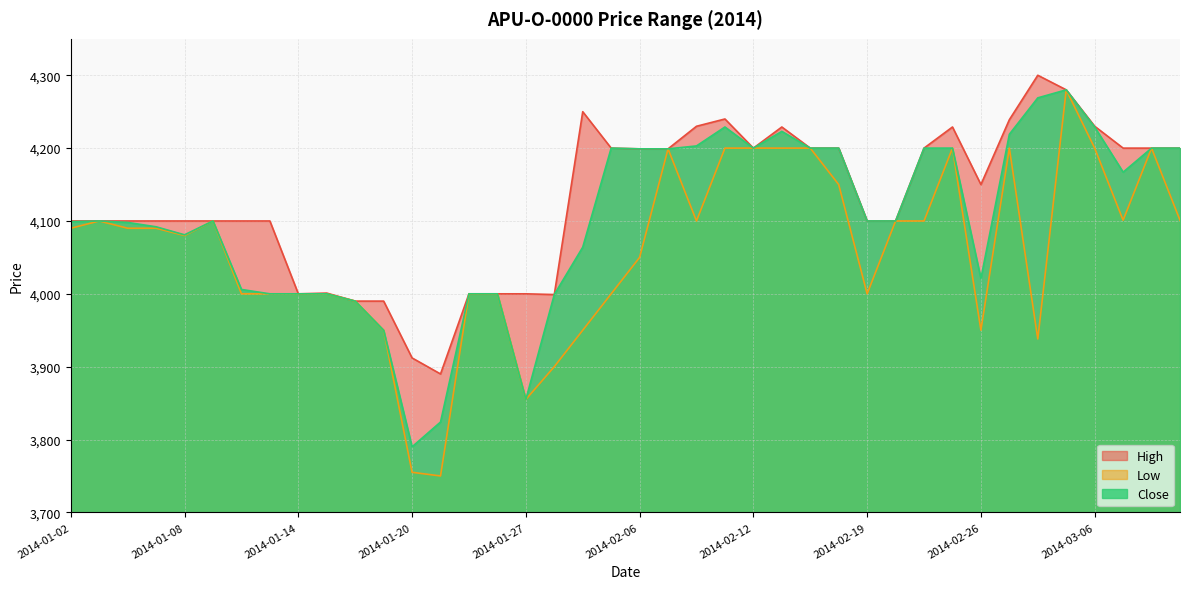

The Low series shows 1074 at 2014-01-16. True or false?

False